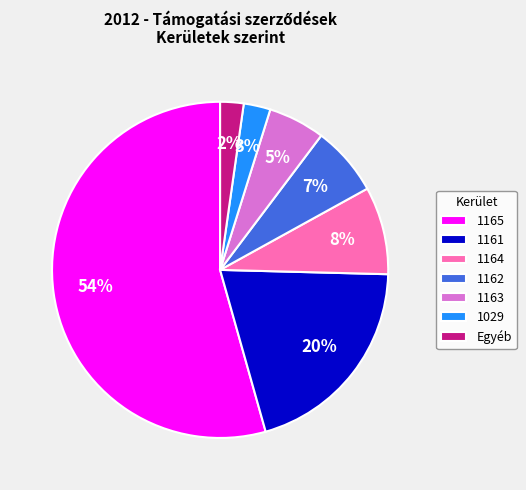

Is the sum of 1161 and 1029 greater than half?

No